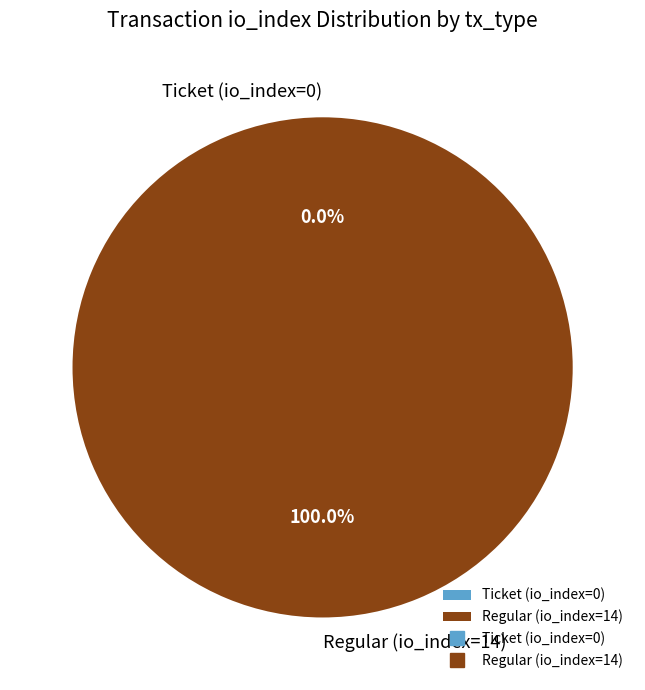

Do Ticket (io_index=0) and Regular (io_index=14) together represent more than half of the pie?

Yes